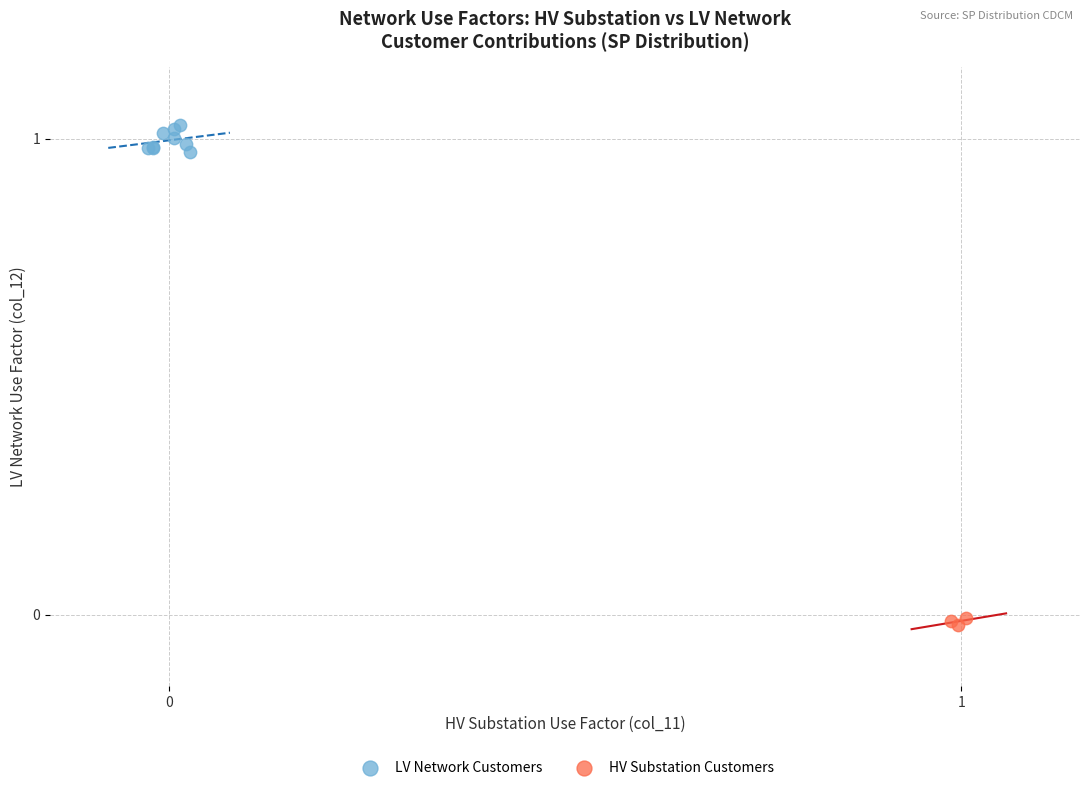

Which series reaches the maximum Y coordinate?

LV Network Customers